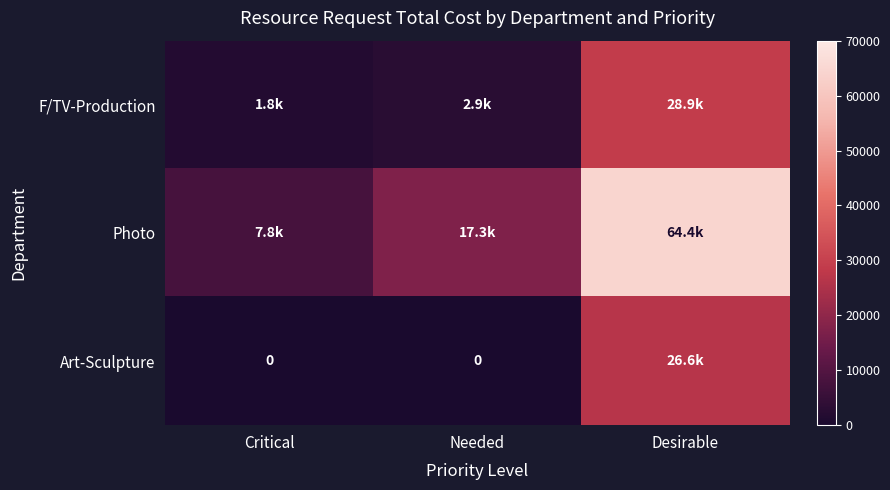

The value of Art-Sculpture at Critical is 0.0. True or false?

True